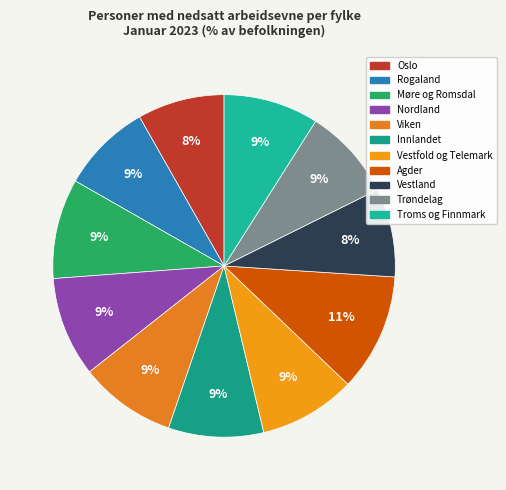

To the nearest percent, what is the difference between the largest and smallest slice percentages?

3%